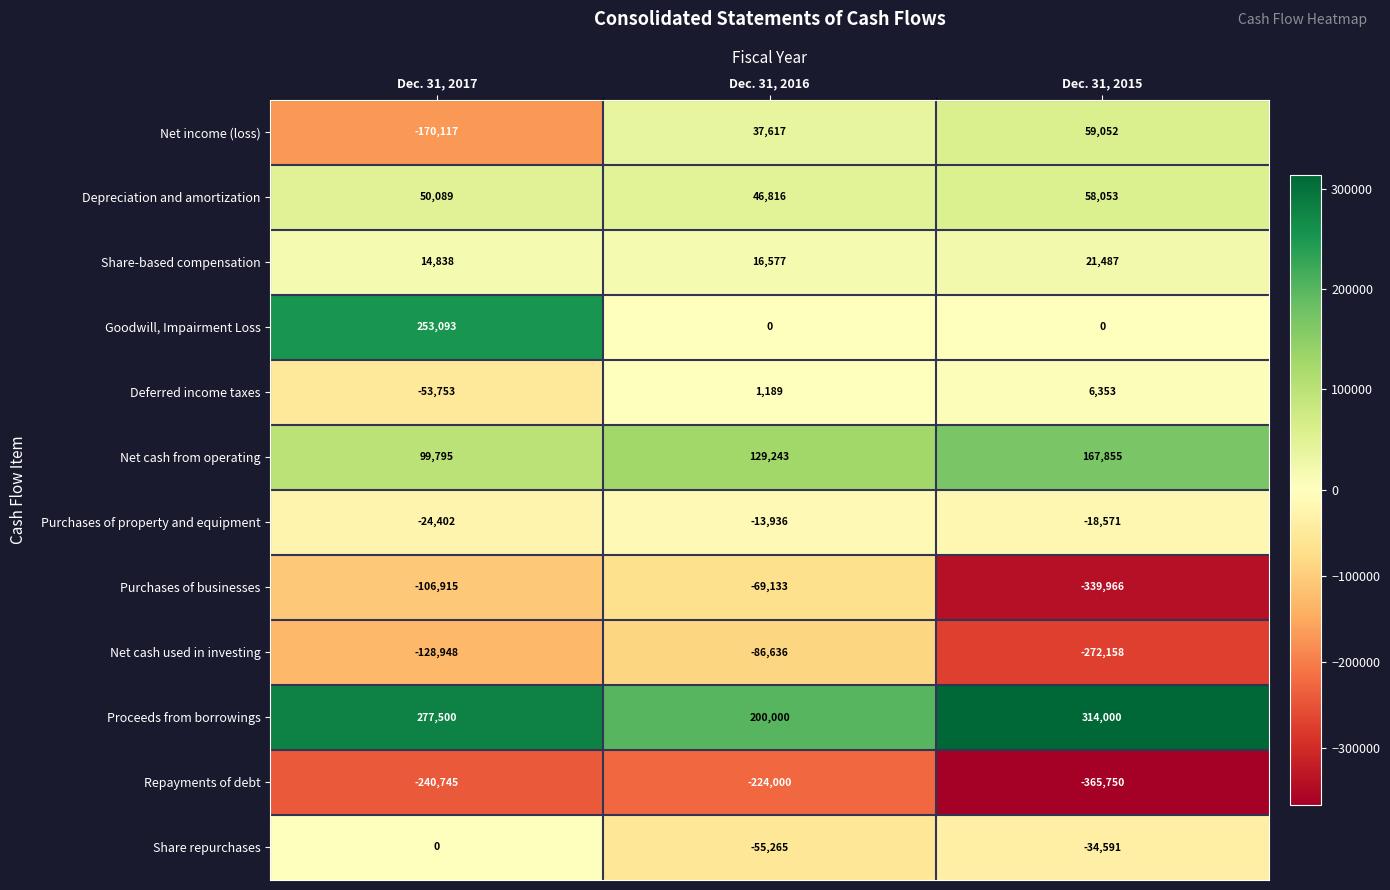

At Dec. 31, 2016, list the series in order from smallest to largest.

Repayments of debt, Net cash used in investing, Purchases of businesses, Share repurchases, Purchases of property and equipment, Goodwill, Impairment Loss, Deferred income taxes, Share-based compensation, Net income (loss), Depreciation and amortization, Net cash from operating, Proceeds from borrowings